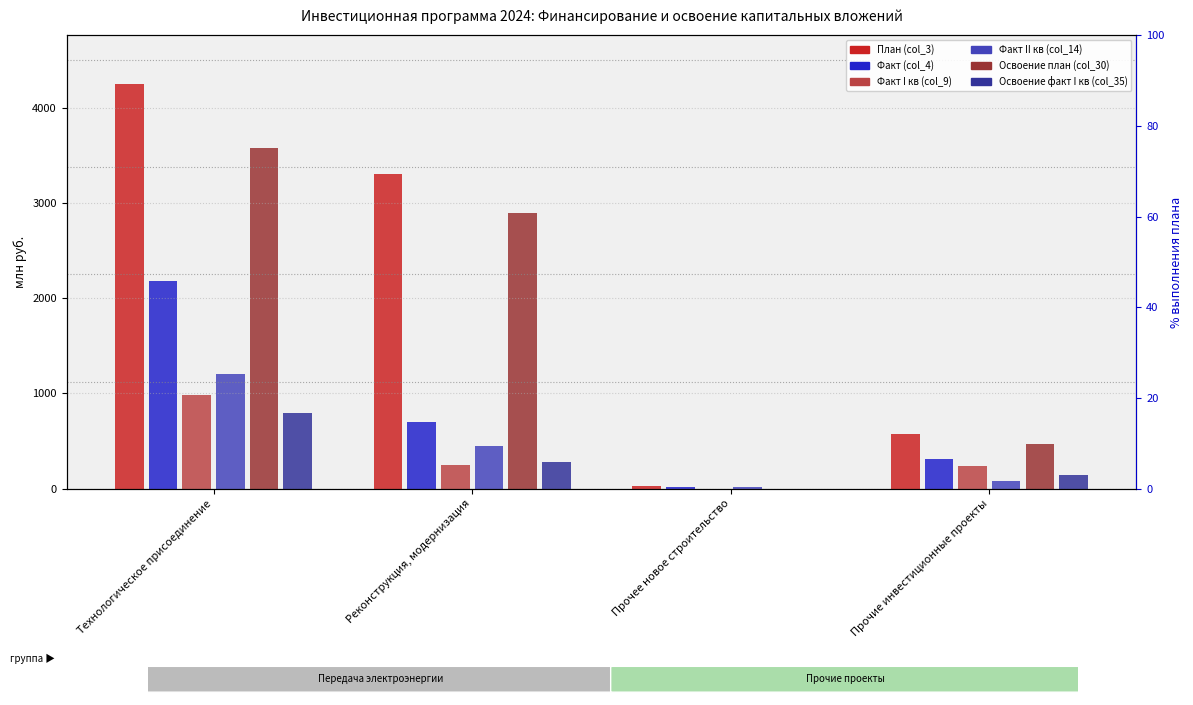

Does the chart contain stacked bars?

No